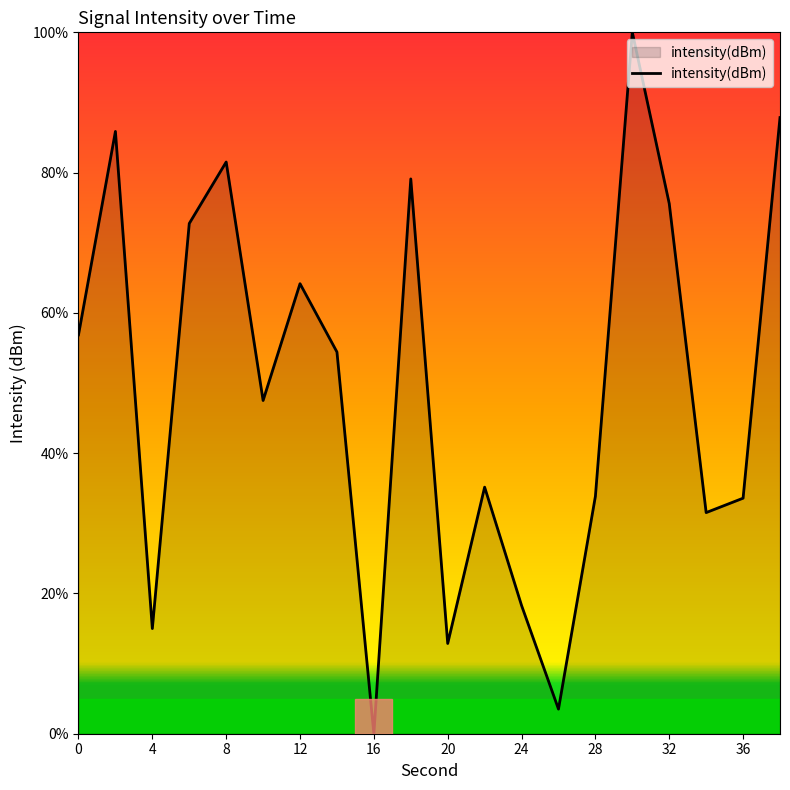

What is the maximum value shown in the chart?

100.0